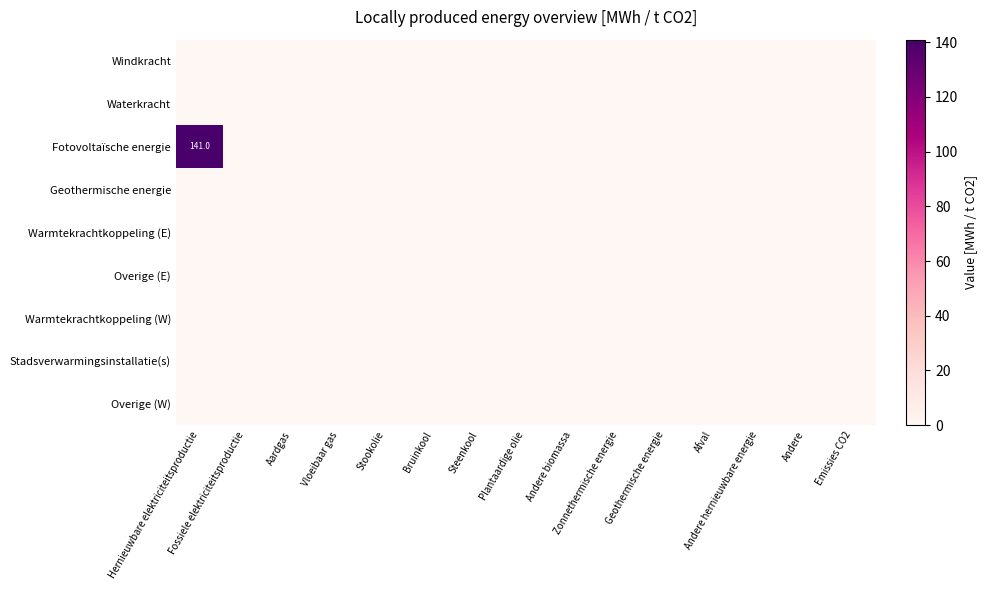

At how many categories does at least one series exceed 96?

1